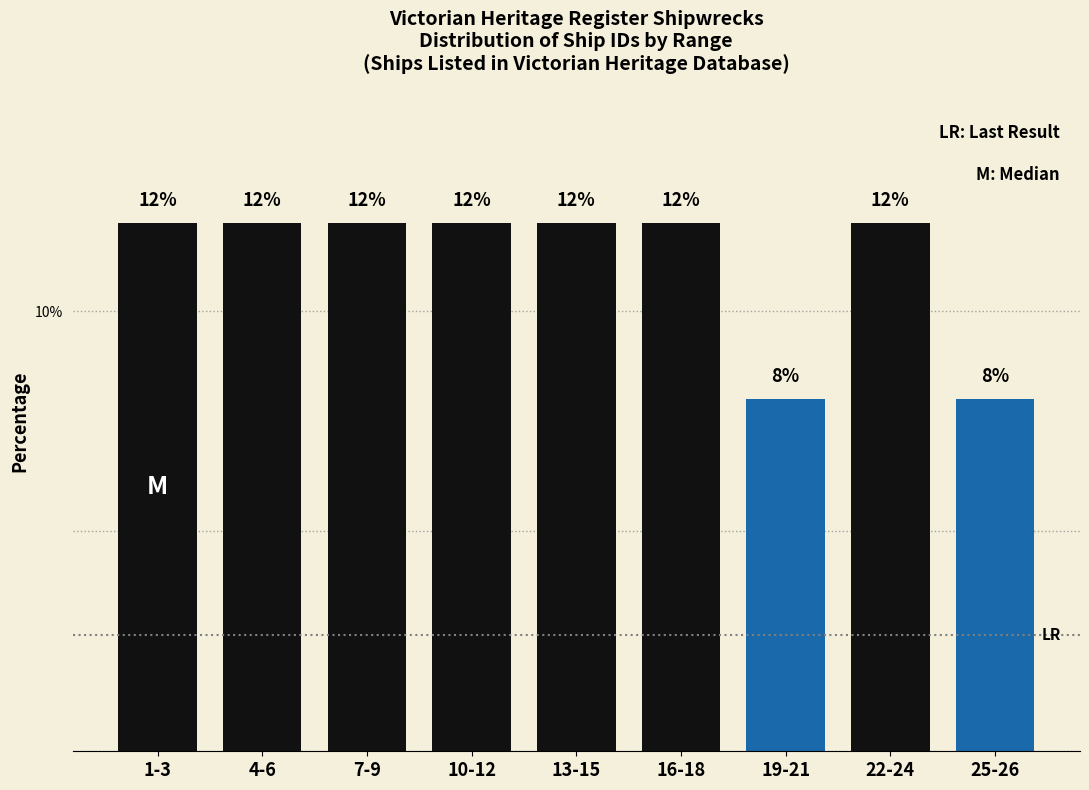

Reading right to left, what are all the values shown in this chart?

25-26=8	22-24=12	19-21=8	16-18=12	13-15=12	10-12=12	7-9=12	4-6=12	1-3=12